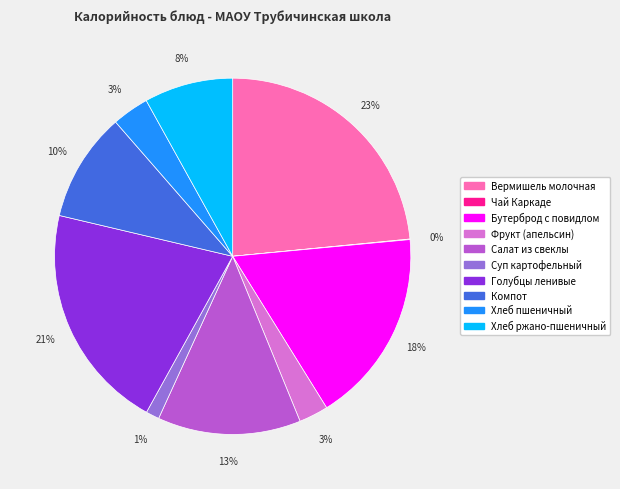

Does Салат из свеклы account for over 50% of the chart?

No